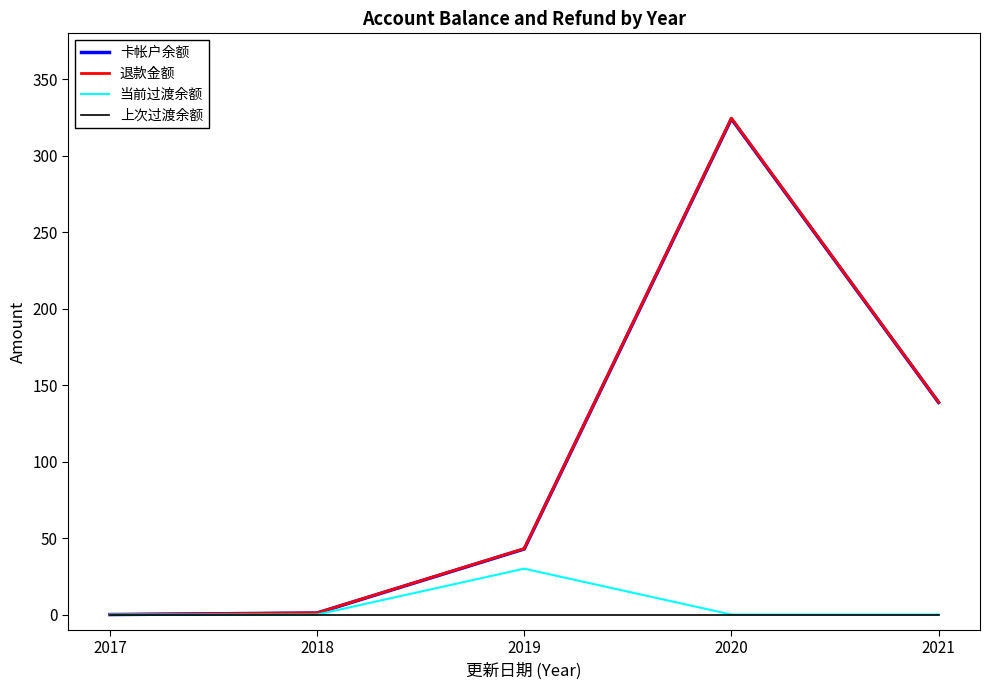

True or false: 上次过渡余额 has a value of 0.0 at 2018.

True